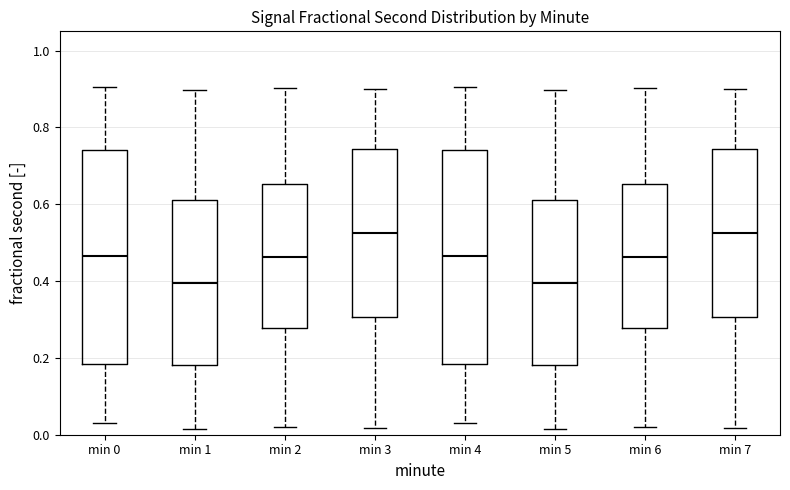

Reading left to right, read every box against the y-axis: the position of its median line, the range the box covers, and the ends of its whiskers. The values are not printed on the chart, so give them approximately, as read against the axis.

min 0: median 0.46, box 0.18 to 0.74, whiskers 0.04 to 0.90
min 1: median 0.40, box 0.18 to 0.62, whiskers 0.02 to 0.90
min 2: median 0.46, box 0.28 to 0.66, whiskers 0.02 to 0.90
min 3: median 0.52, box 0.30 to 0.74, whiskers 0.02 to 0.90
min 4: median 0.46, box 0.18 to 0.74, whiskers 0.04 to 0.90
min 5: median 0.40, box 0.18 to 0.62, whiskers 0.02 to 0.90
min 6: median 0.46, box 0.28 to 0.66, whiskers 0.02 to 0.90
min 7: median 0.52, box 0.30 to 0.74, whiskers 0.02 to 0.90